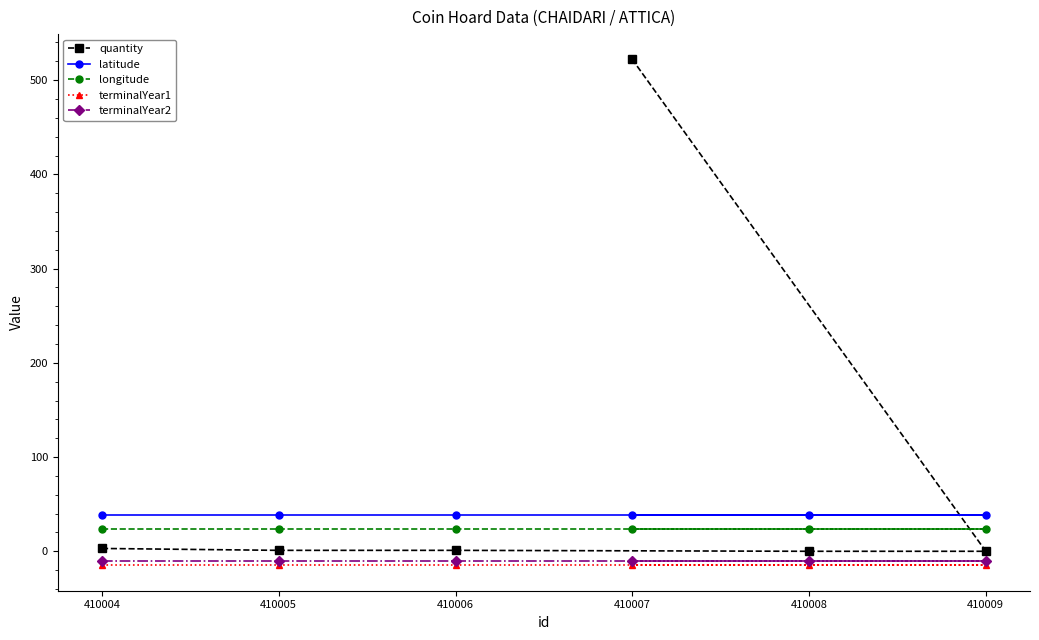

True or false: longitude and terminalYear1 intersect in this chart.

False